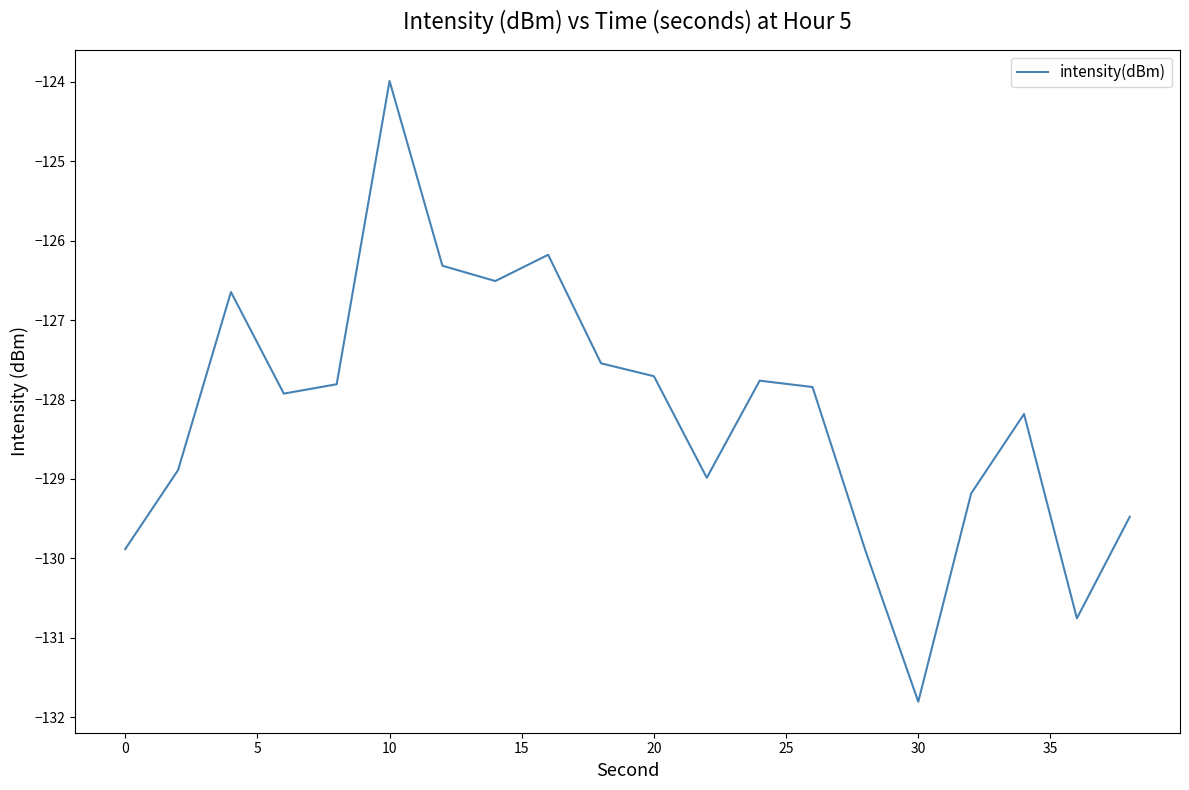

What is the greatest value displayed?

-124.0